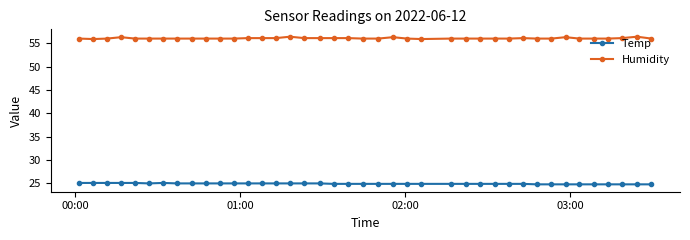

What is the sum of all Humidity values?

2242.4